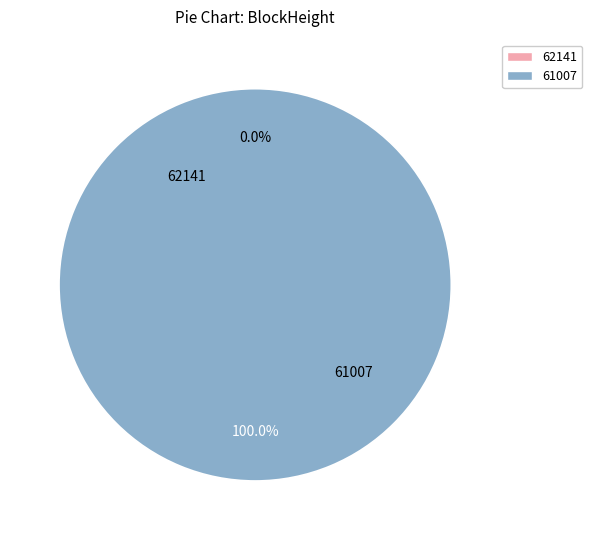

To the nearest percent, what is the average slice percentage?

50%